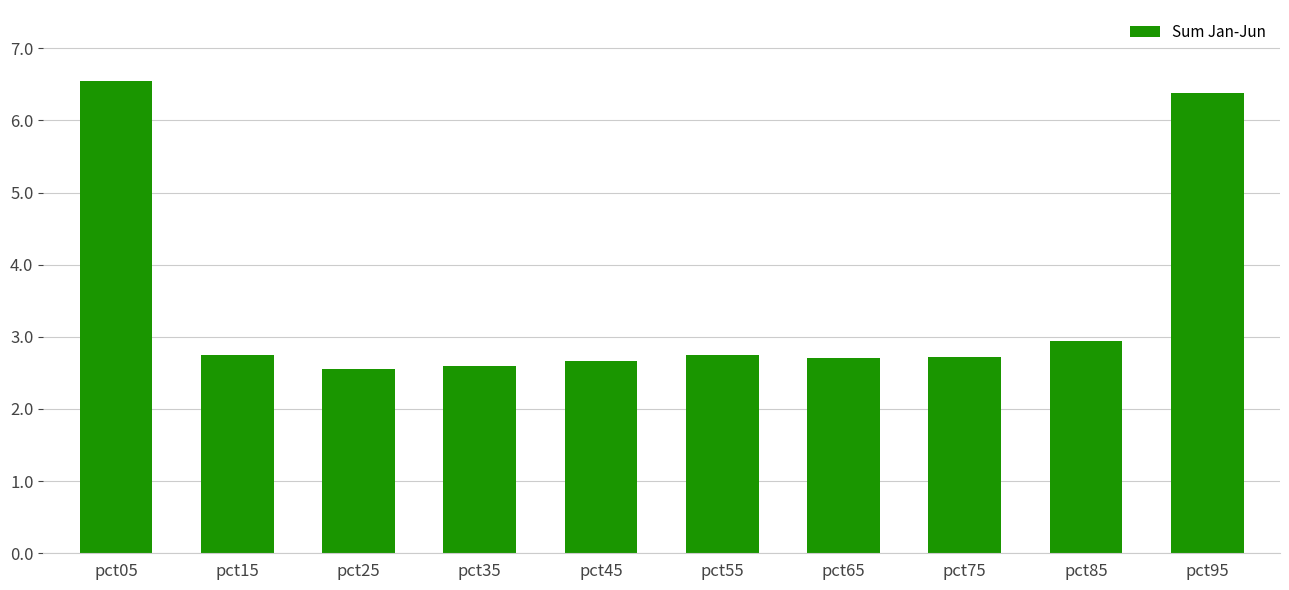

Reading left to right, list all the values displayed in this chart.

pct05=6.5	pct15=2.7	pct25=2.6	pct35=2.6	pct45=2.7	pct55=2.7	pct65=2.7	pct75=2.7	pct85=2.9	pct95=6.4